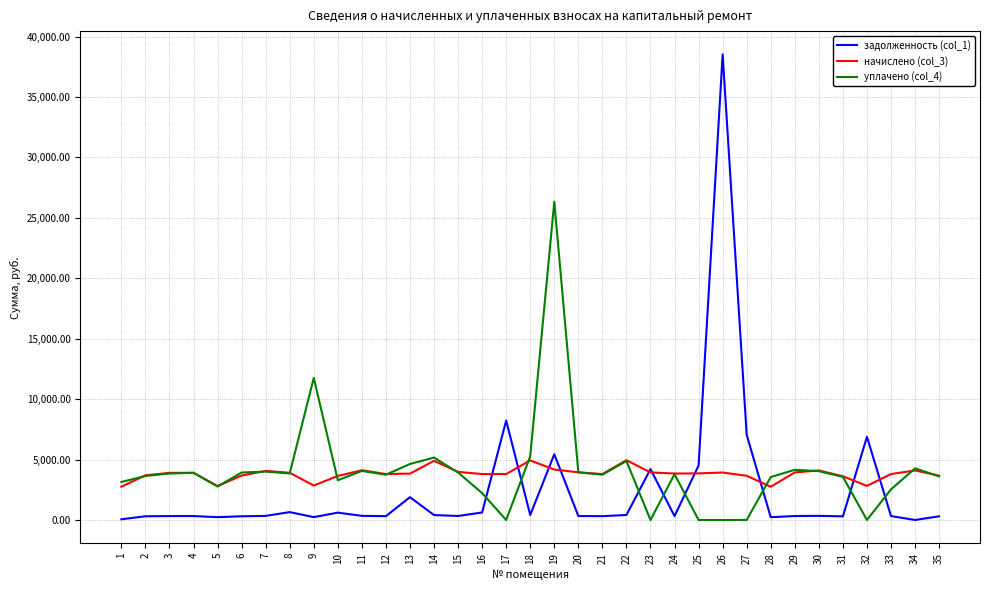

True or false: уплачено (col_4) and задолженность (col_1) intersect in this chart.

True